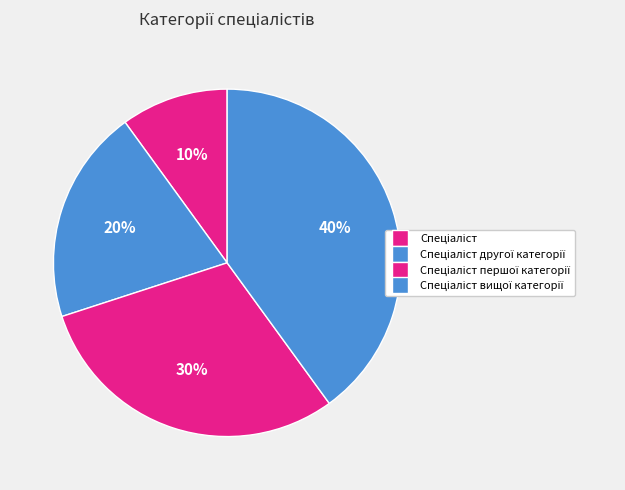

Which slice is the smallest?

Спеціаліст